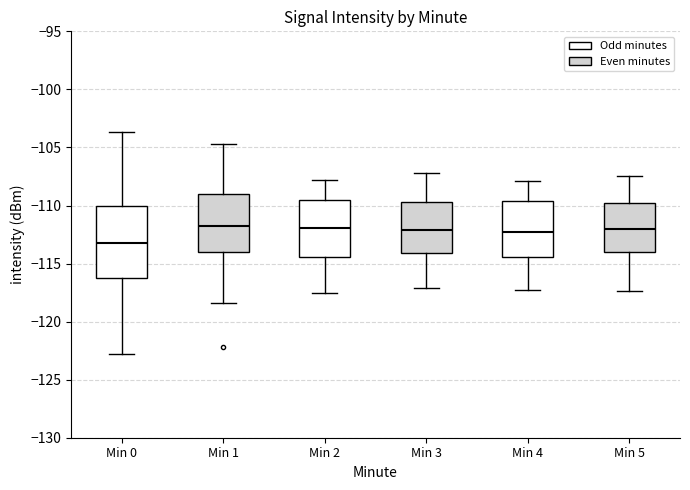

Where does the lower whisker of the box for Min 4 end on the y-axis? The values are not printed on the chart, so give them approximately, as read against the axis.

-117.5